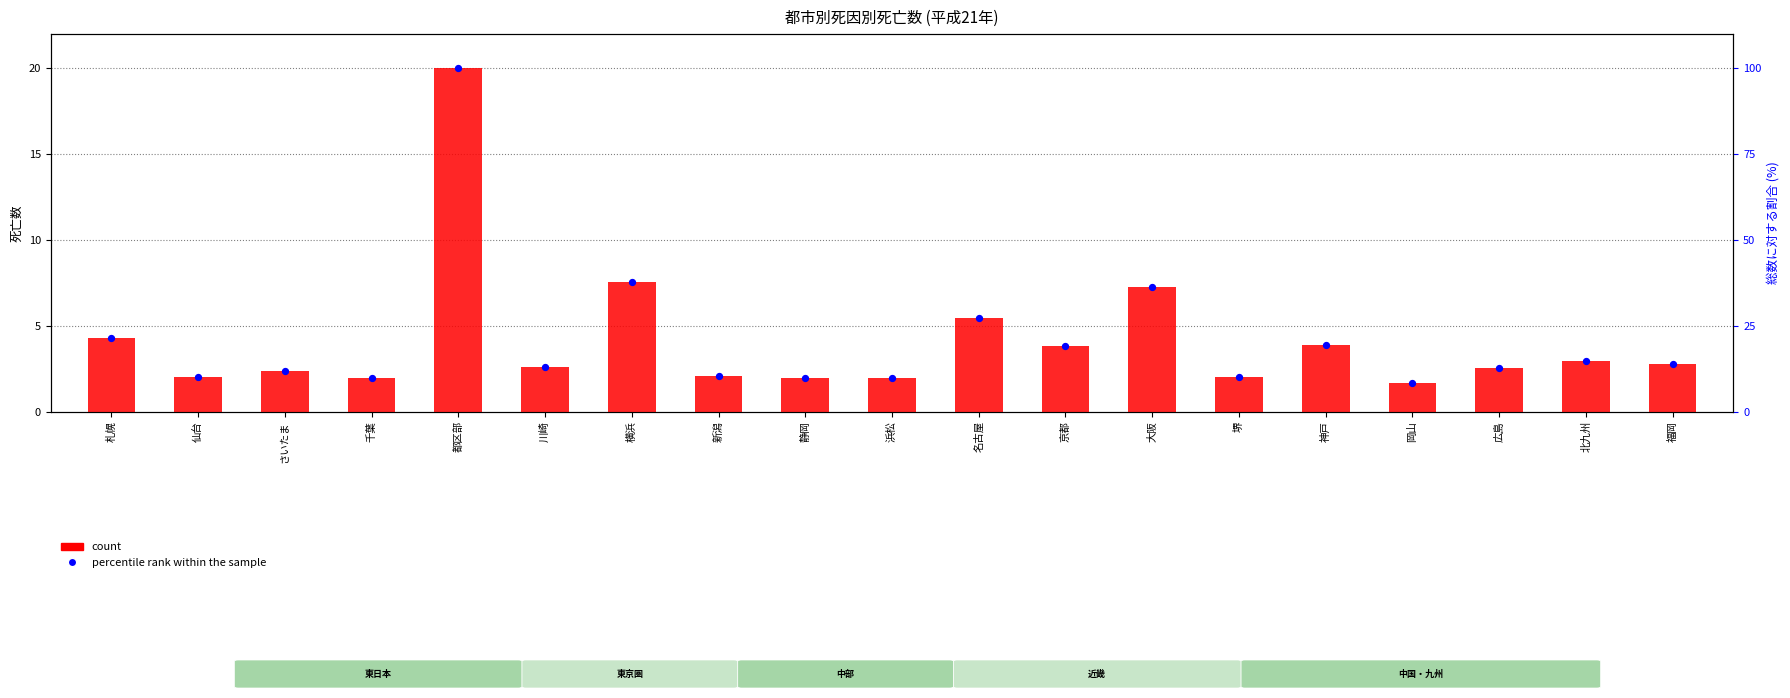

Is the value of count at 北九州 greater than the value of percentile rank within the sample at 静岡?

No